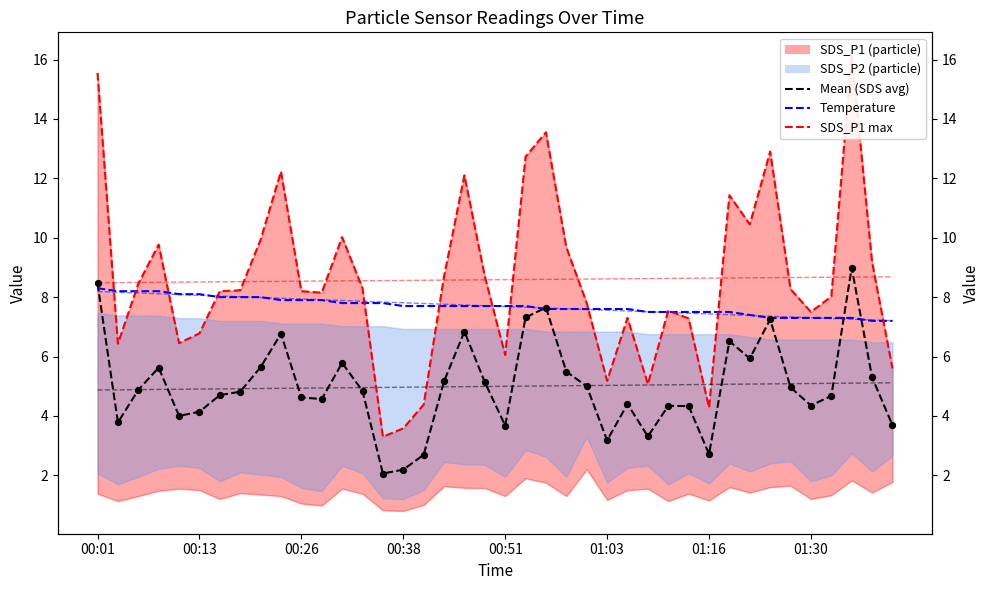

Which series has the widest spread of Y values?

SDS_P1 max